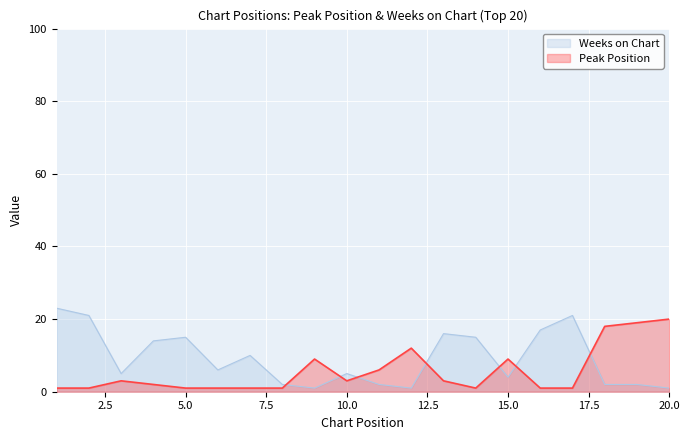

How many values in the Peak Position series exceed 3?

7